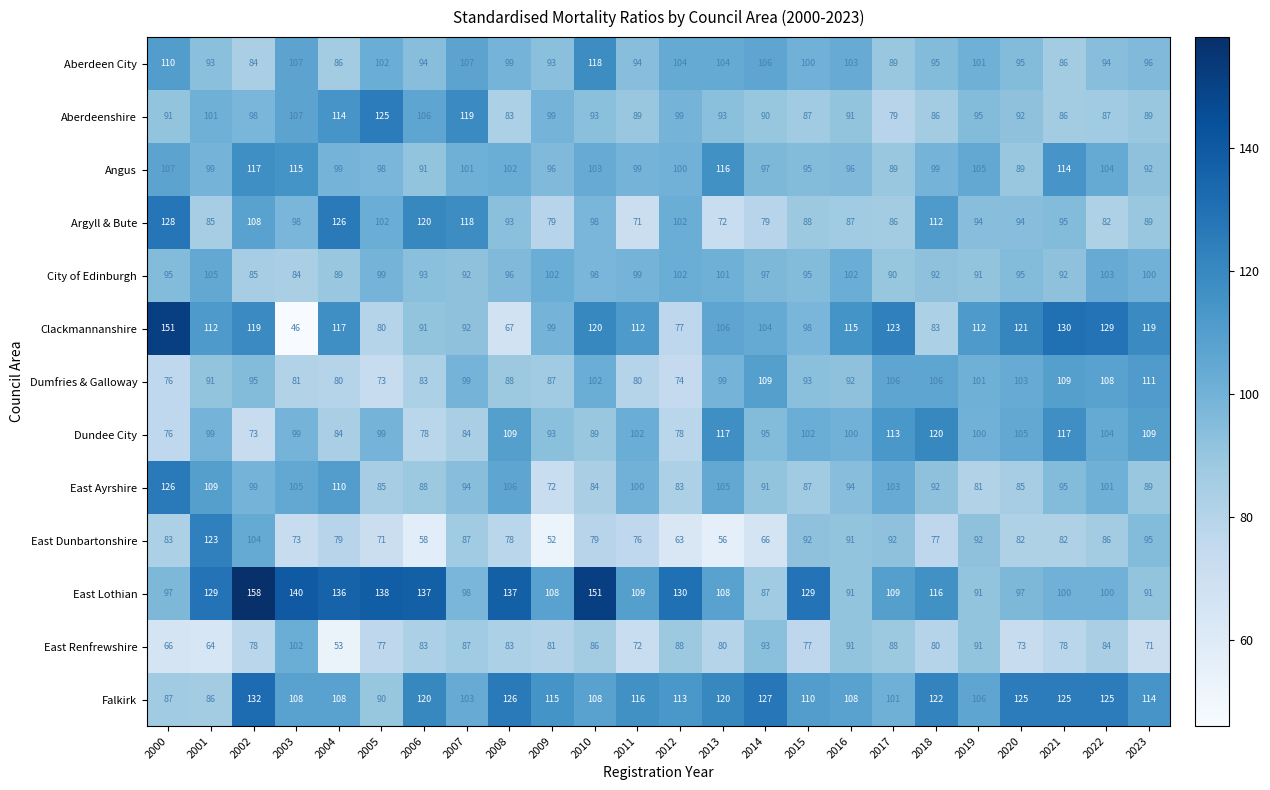

Which label corresponds to the smallest value in the chart?

2003